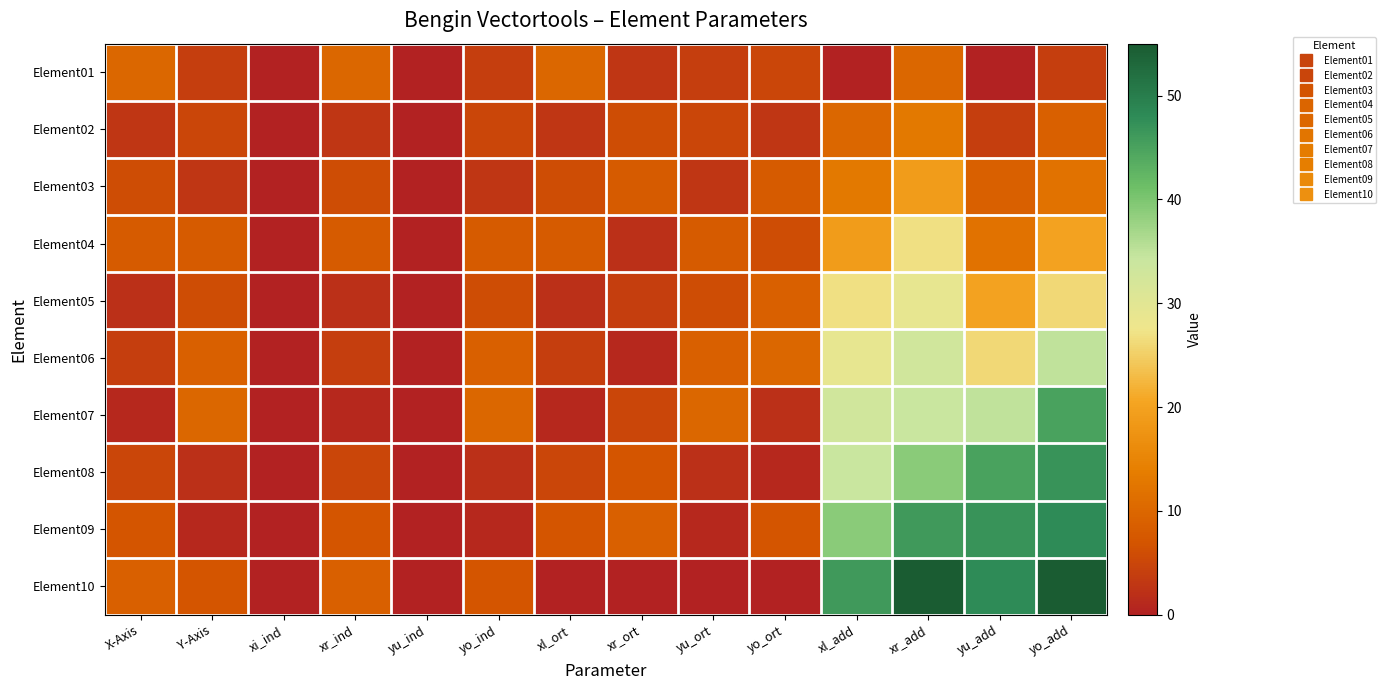

Which series has the largest total across all categories?

Element10